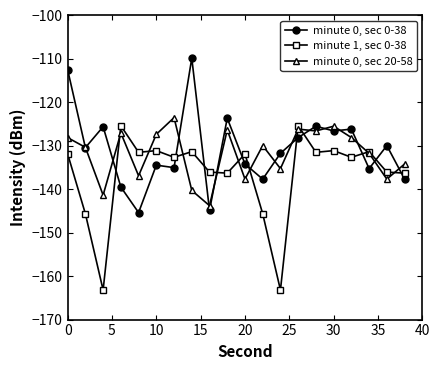

After their last crossing, which series has the higher values: minute 1, sec 0-38 or minute 0, sec 20-58?

minute 0, sec 20-58